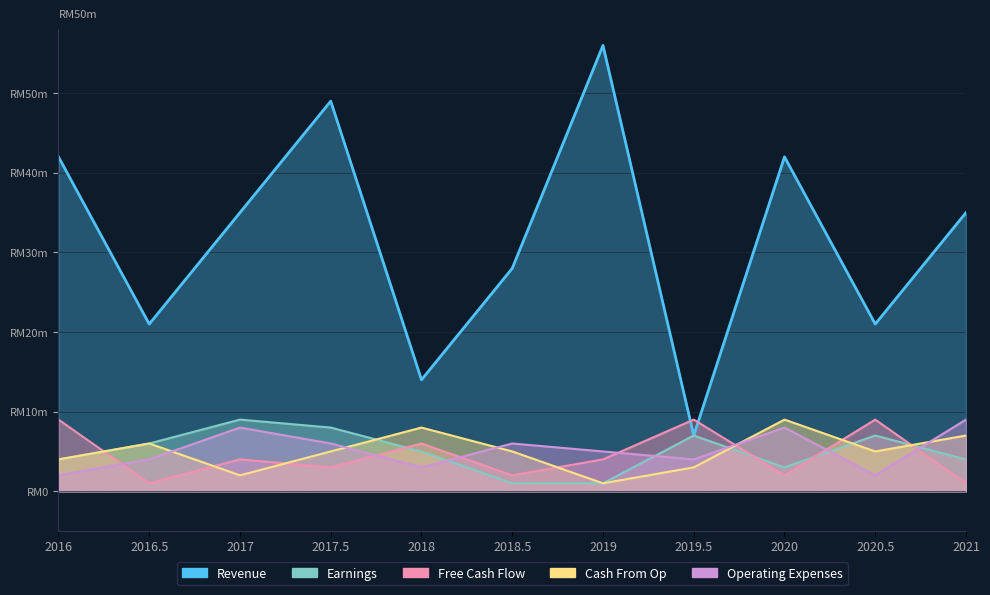

What is the difference between the second highest and minimum values in the Cash From Op series?

7